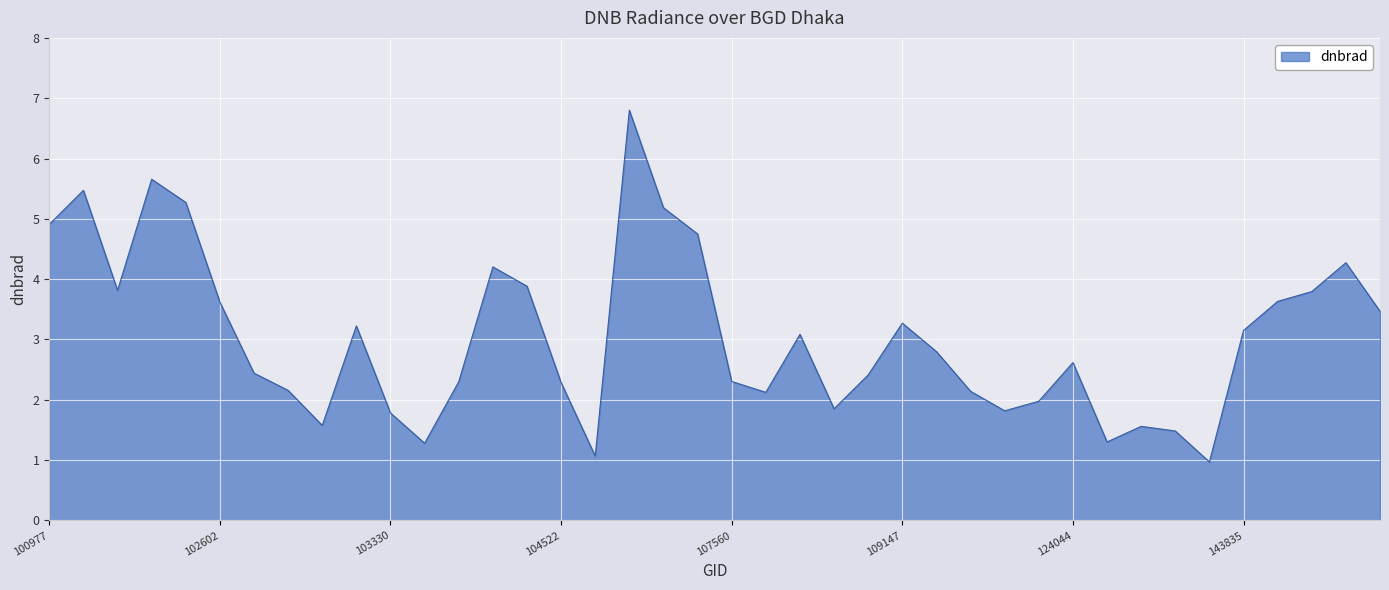

What is the difference between the maximum and minimum values?

5.8